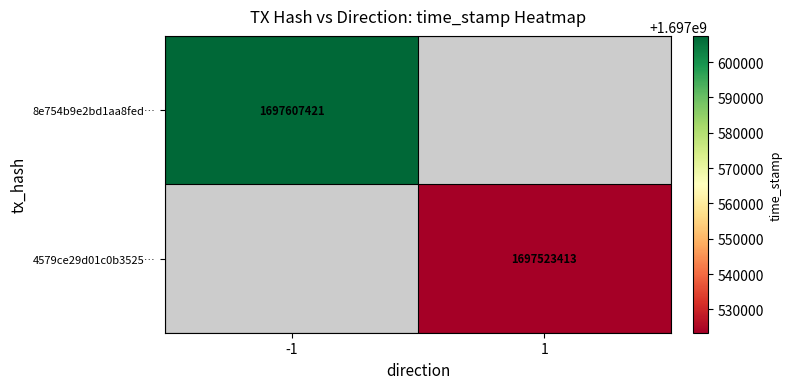

What is the maximum value shown in the chart?

1697607421.0